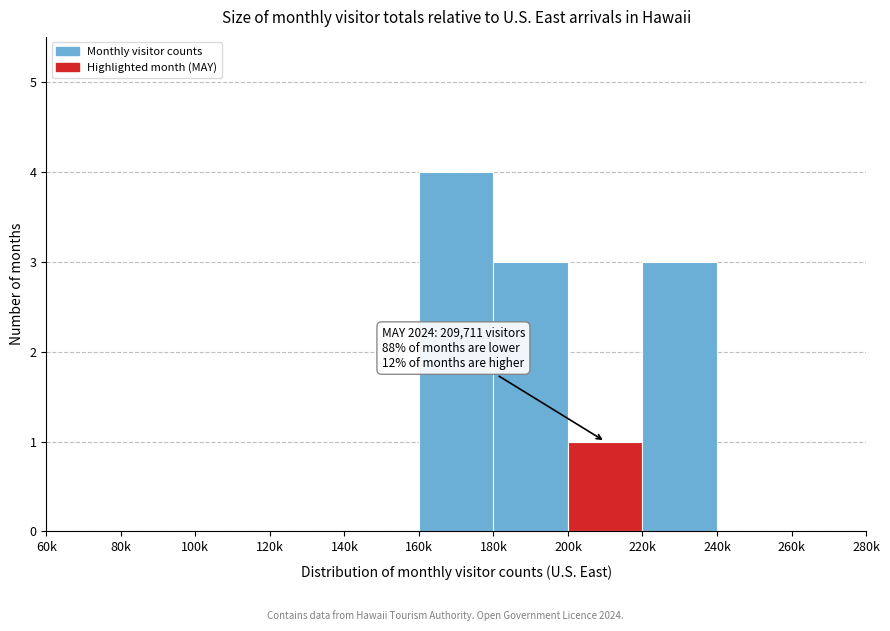

Reading left to right, list all the values displayed in this chart.

60k=0	80k=0	100k=0	120k=0	140k=0	160k=4	180k=3	200k=1	220k=3	240k=0	260k=0